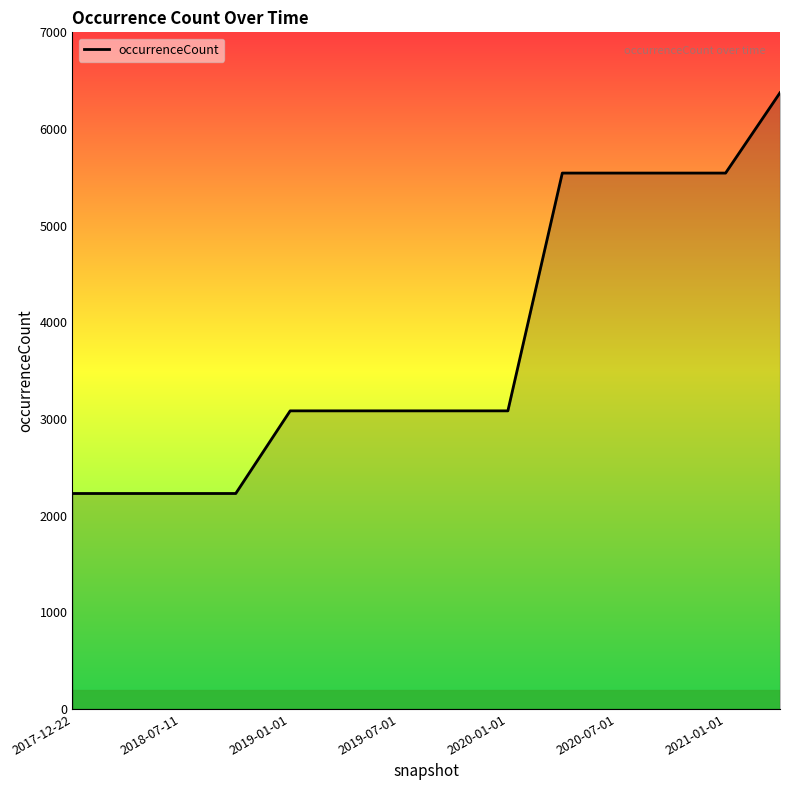

What is the maximum value shown in the chart?

6375